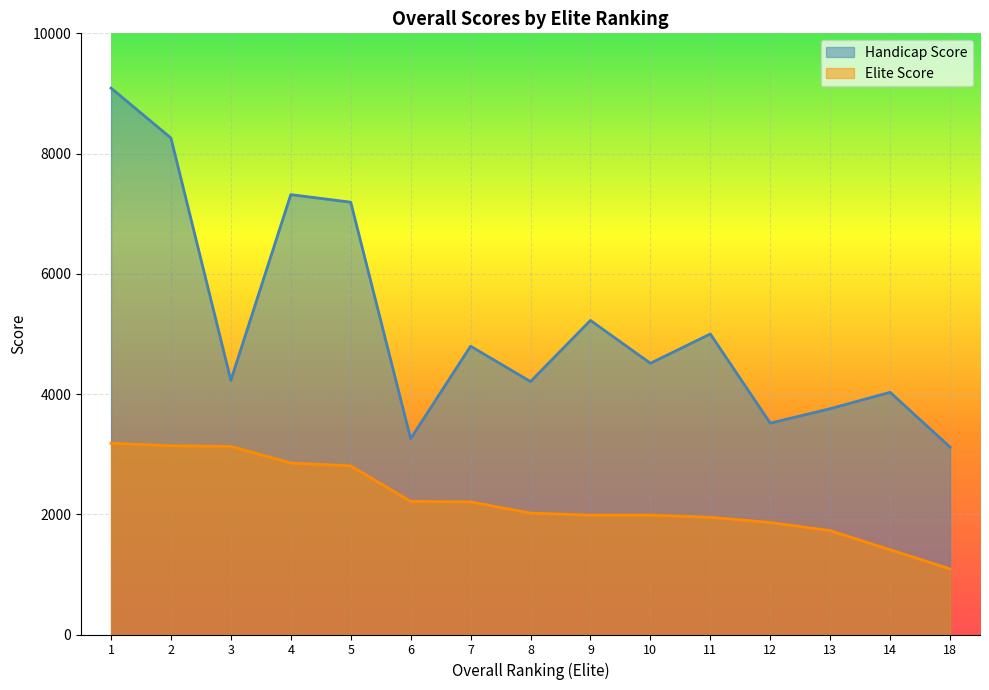

Which series has the largest range (max minus min)?

Handicap Score